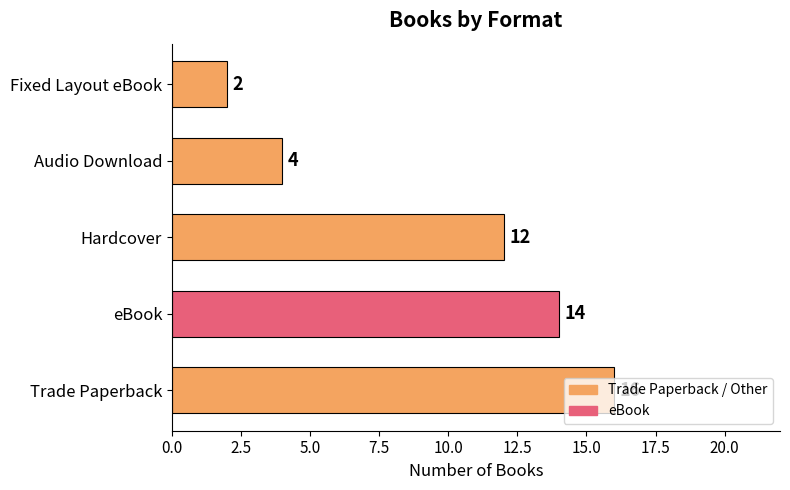

Count the values in the range 4 to 14.

3